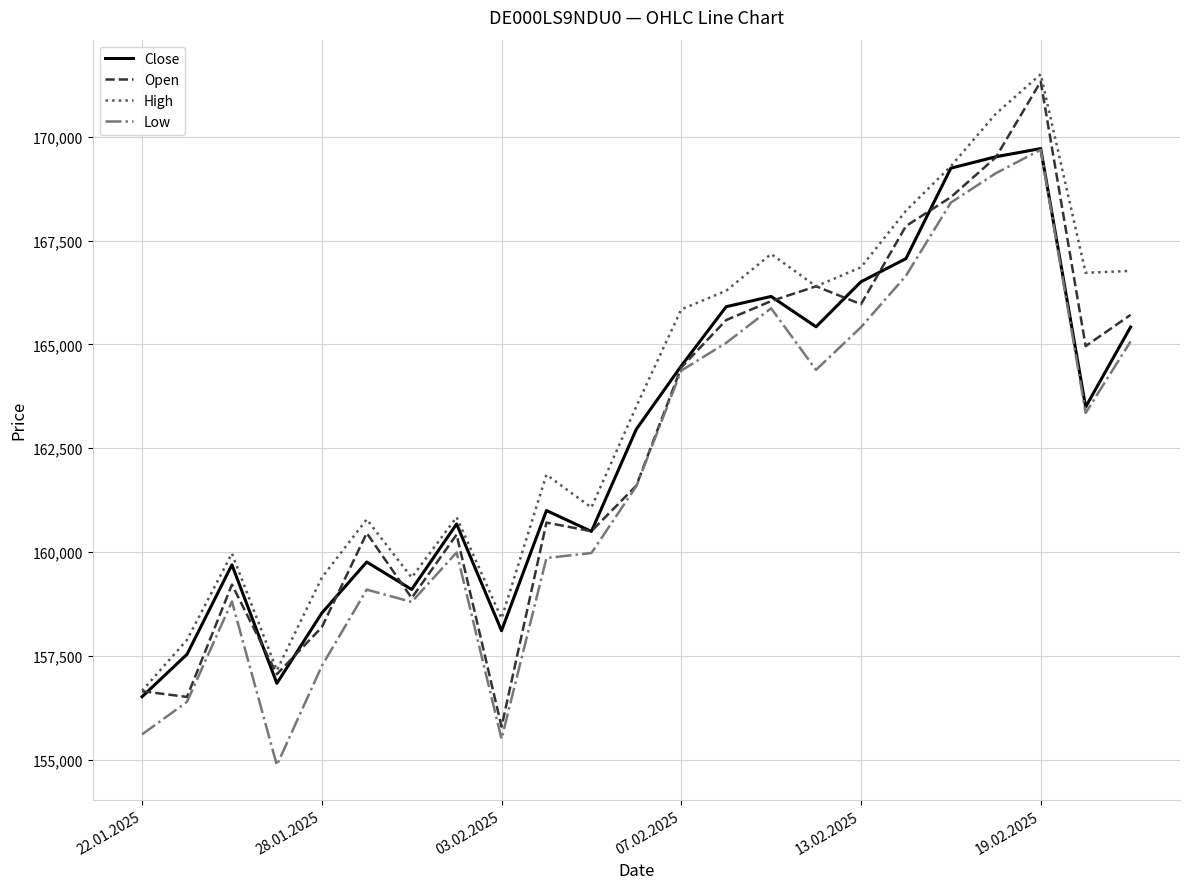

True or false: High and Low intersect in this chart.

False